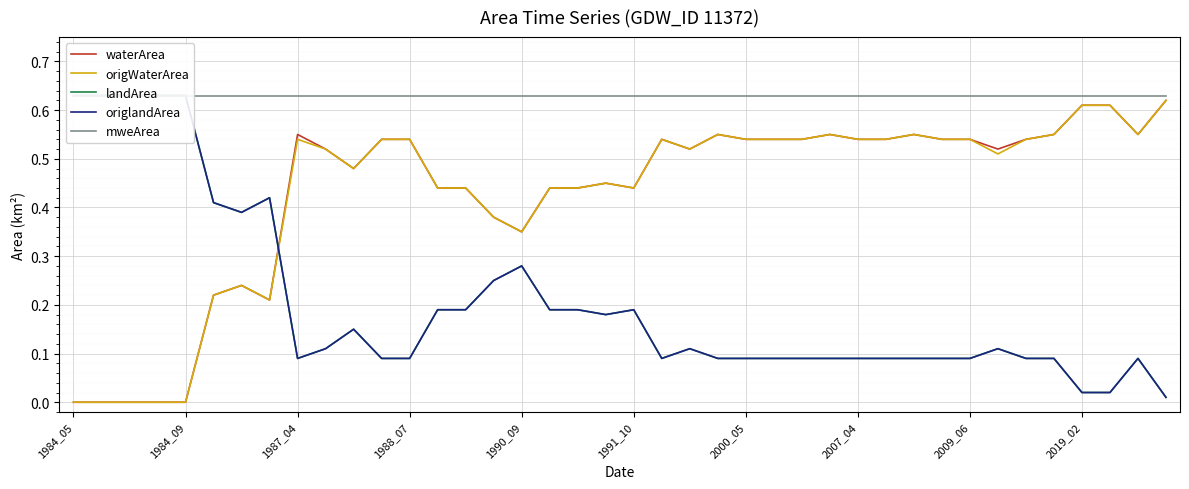

Which category has the lowest value across all series?

1984_05